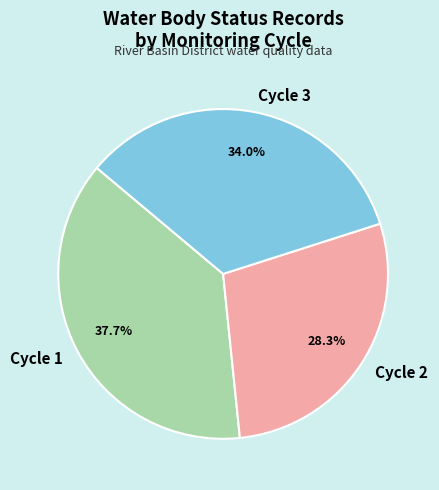

Between Cycle 2 and Cycle 1, which is larger?

Cycle 1